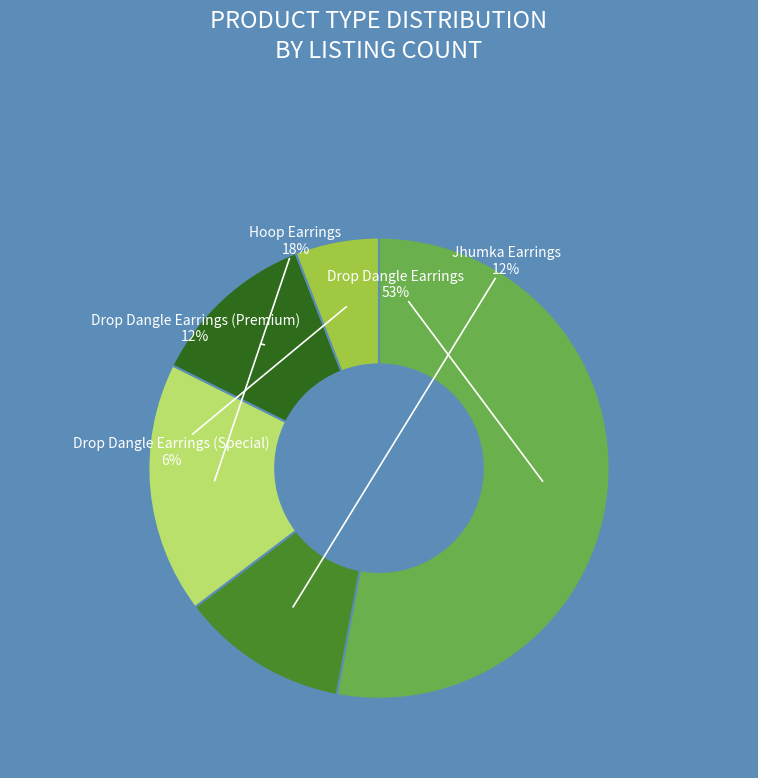

True or false: Jhumka Earrings accounts for 12% of the total.

True